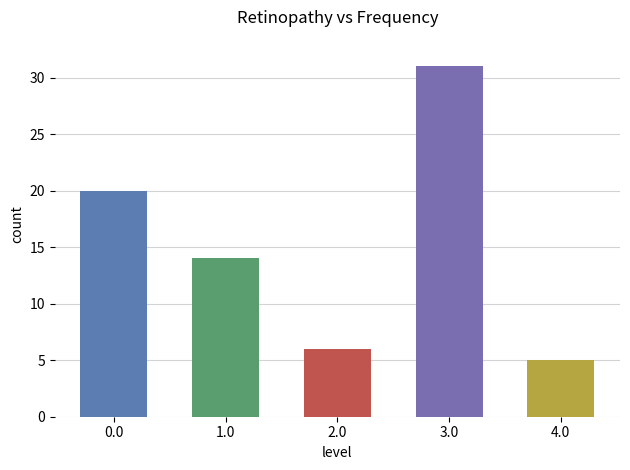

Which label corresponds to the smallest value in the chart?

4.0